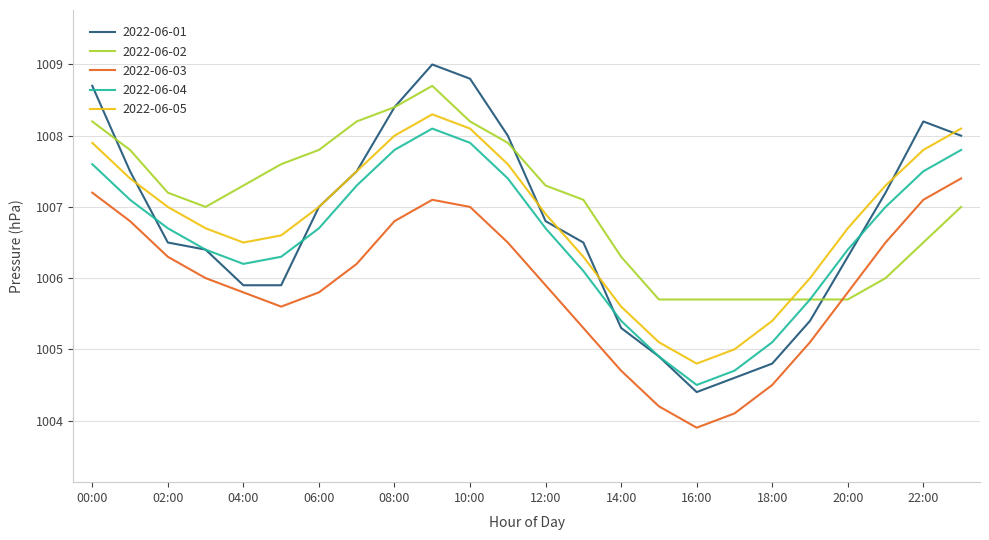

True or false: 2022-06-05 and 2022-06-04 intersect in this chart.

False